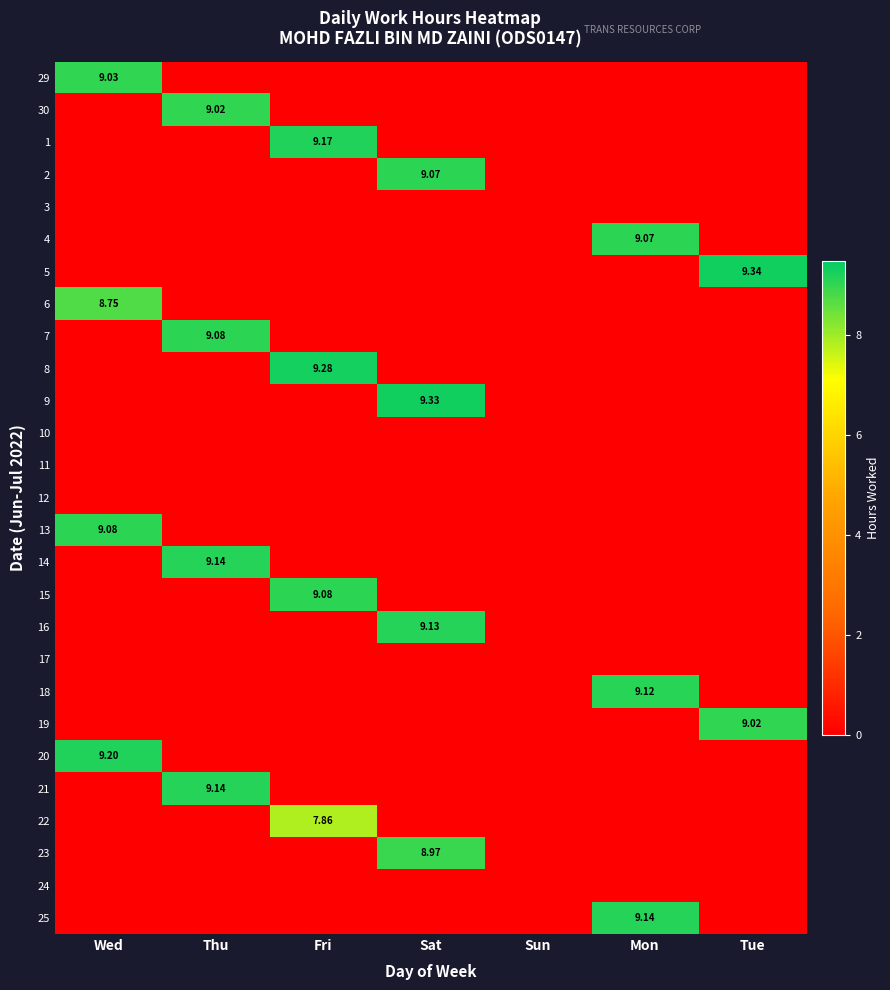

Rank the series at Tue from lowest to highest value.

29, 30, 1, 2, 3, 4, 6, 7, 8, 9, 10, 11, 12, 13, 14, 15, 16, 17, 18, 20, 21, 22, 23, 24, 25, 19, 5